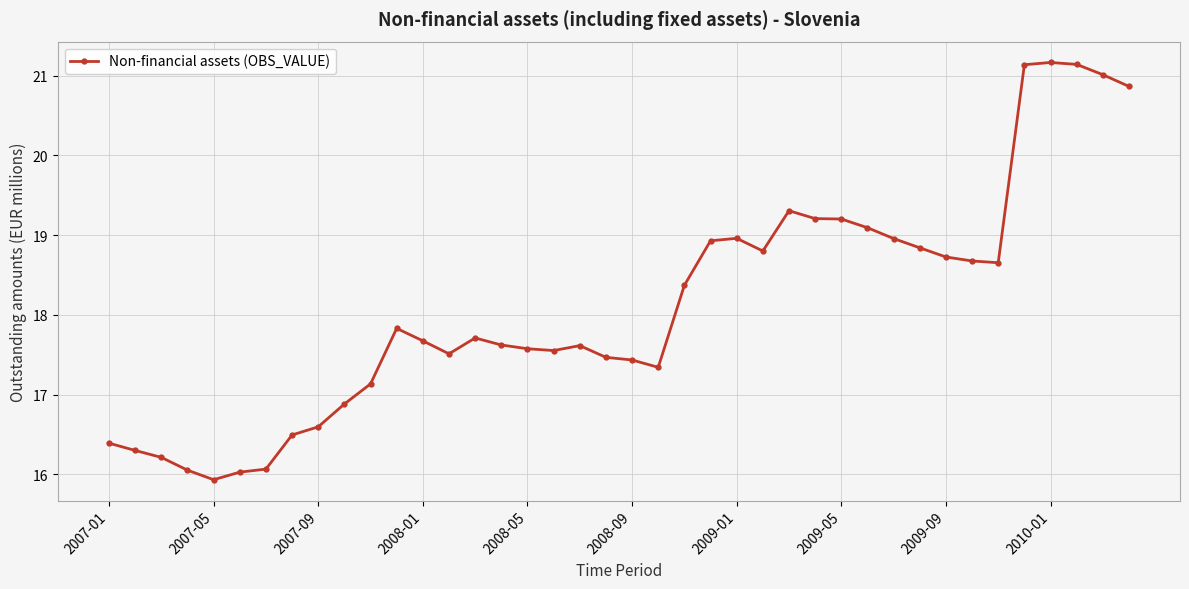

True or false: there are more than 2 points higher than both neighbors.

True